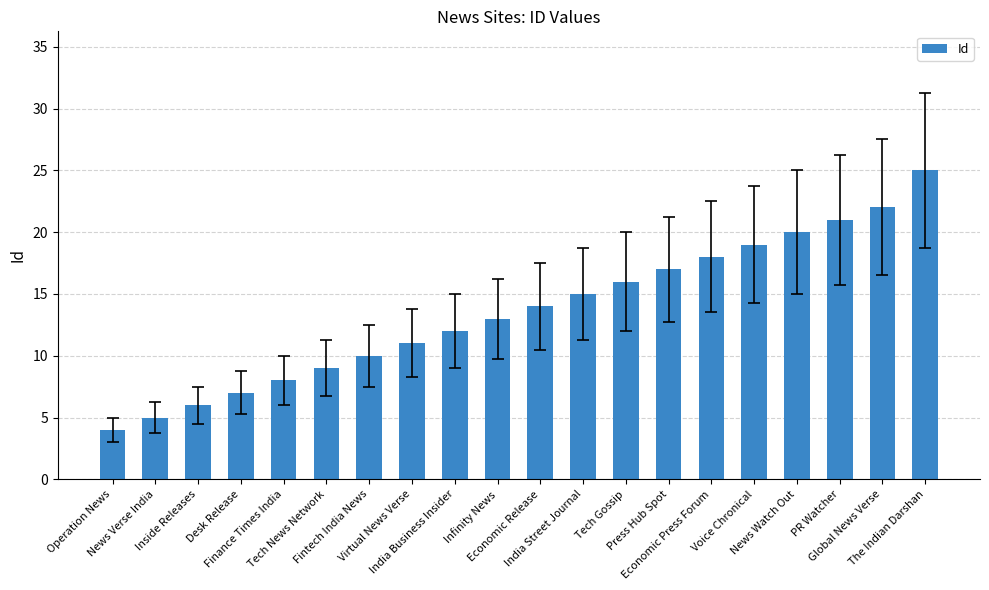

What is the sum of the values at India Street Journal and Tech News Network?

24